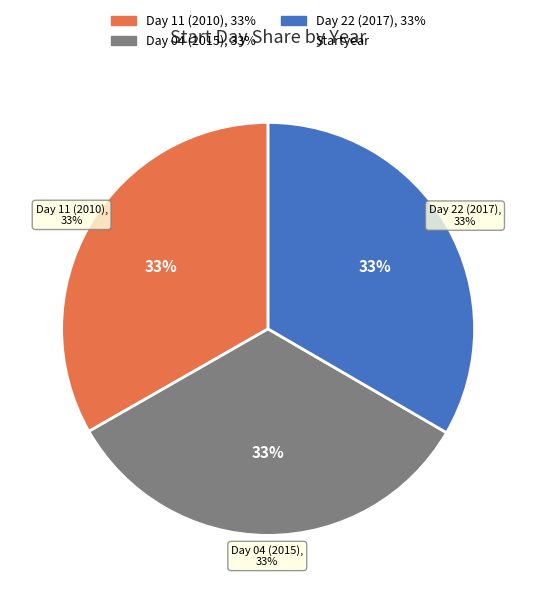

What is the ratio of the value at 11 to the value at 04?

1.0